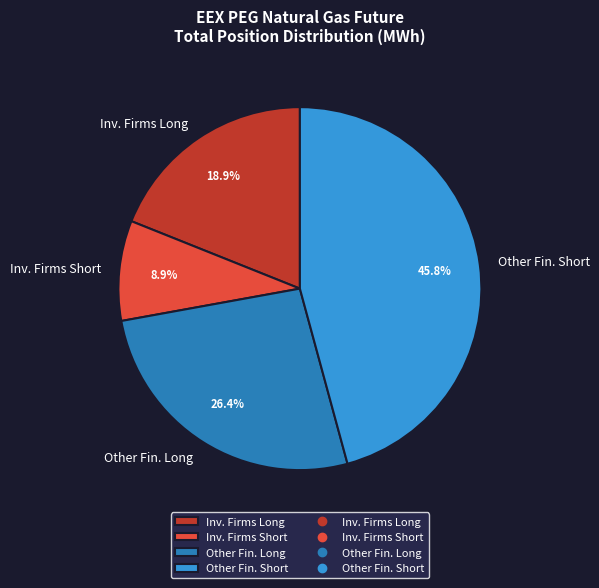

Does Other Fin. Long account for over 50% of the chart?

No